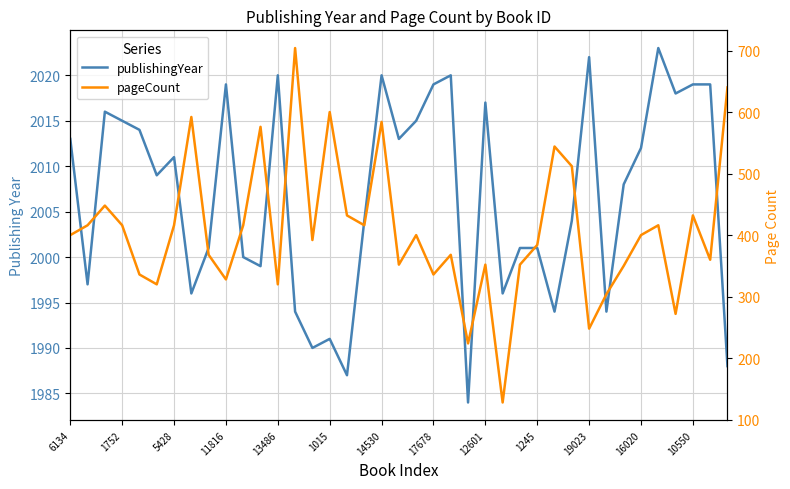

Which series changed the most between 12601 and 19?

pageCount